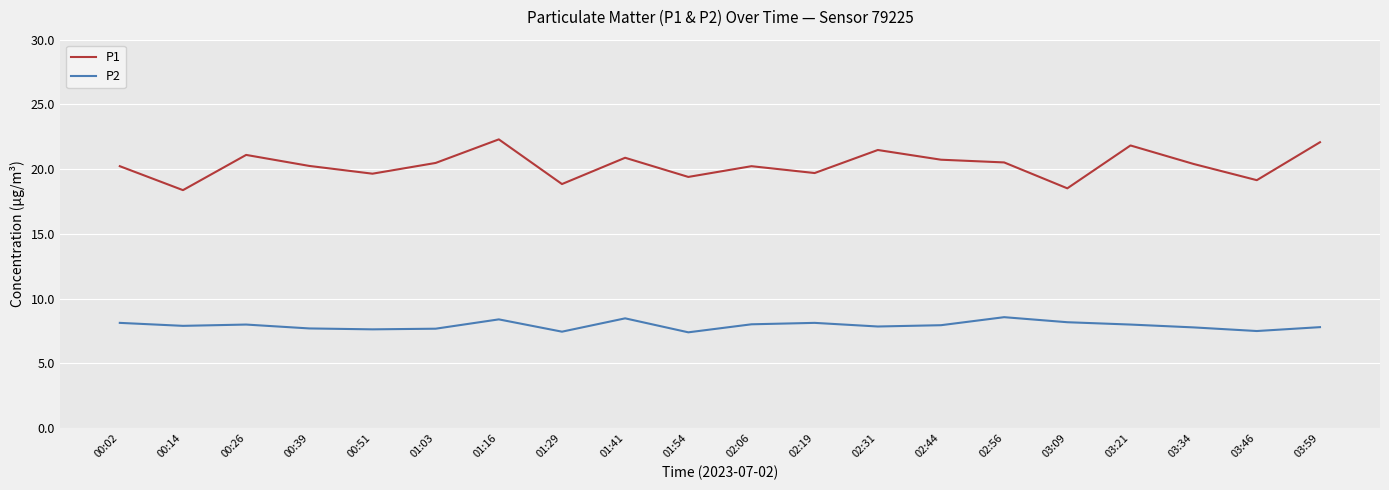

Count the number of categories in the chart.

20